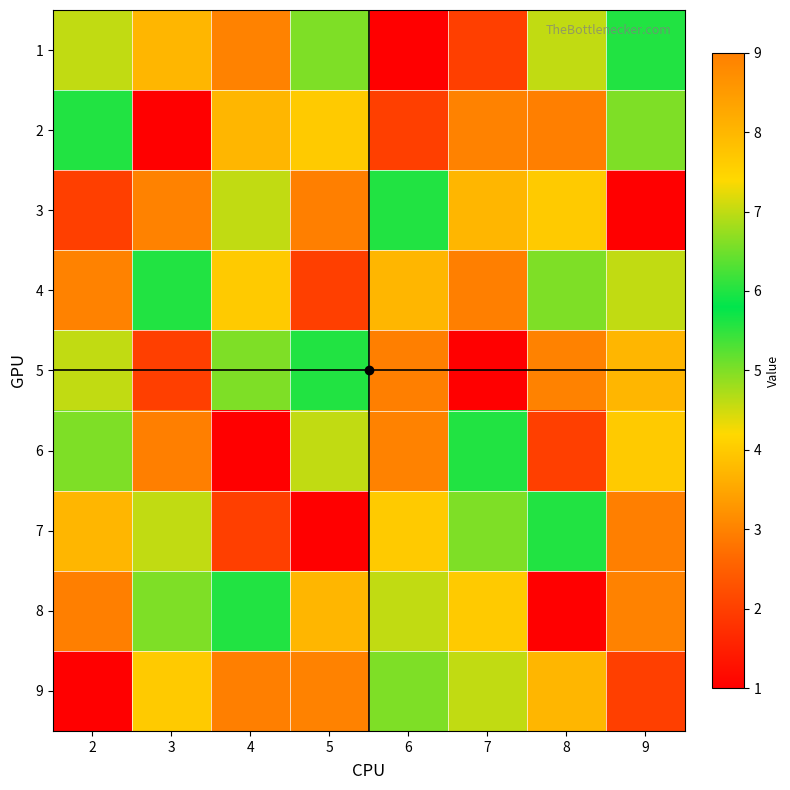

Reading right to left, transcribe all the data shown in this chart.

1: 9=6	8=7	7=2	6=1	5=5	4=3	3=8	2=7
2: 9=5	8=9	7=3	6=2	5=4	4=8	3=1	2=6
3: 9=1	8=4	7=8	6=6	5=9	4=7	3=3	2=2
4: 9=7	8=5	7=9	6=8	5=2	4=4	3=6	2=3
5: 9=8	8=3	7=1	6=9	5=6	4=5	3=2	2=7
6: 9=4	8=2	7=6	6=3	5=7	4=1	3=9	2=5
7: 9=9	8=6	7=5	6=4	5=1	4=2	3=7	2=8
8: 9=3	8=1	7=4	6=7	5=8	4=6	3=5	2=9
9: 9=2	8=8	7=7	6=5	5=3	4=9	3=4	2=1